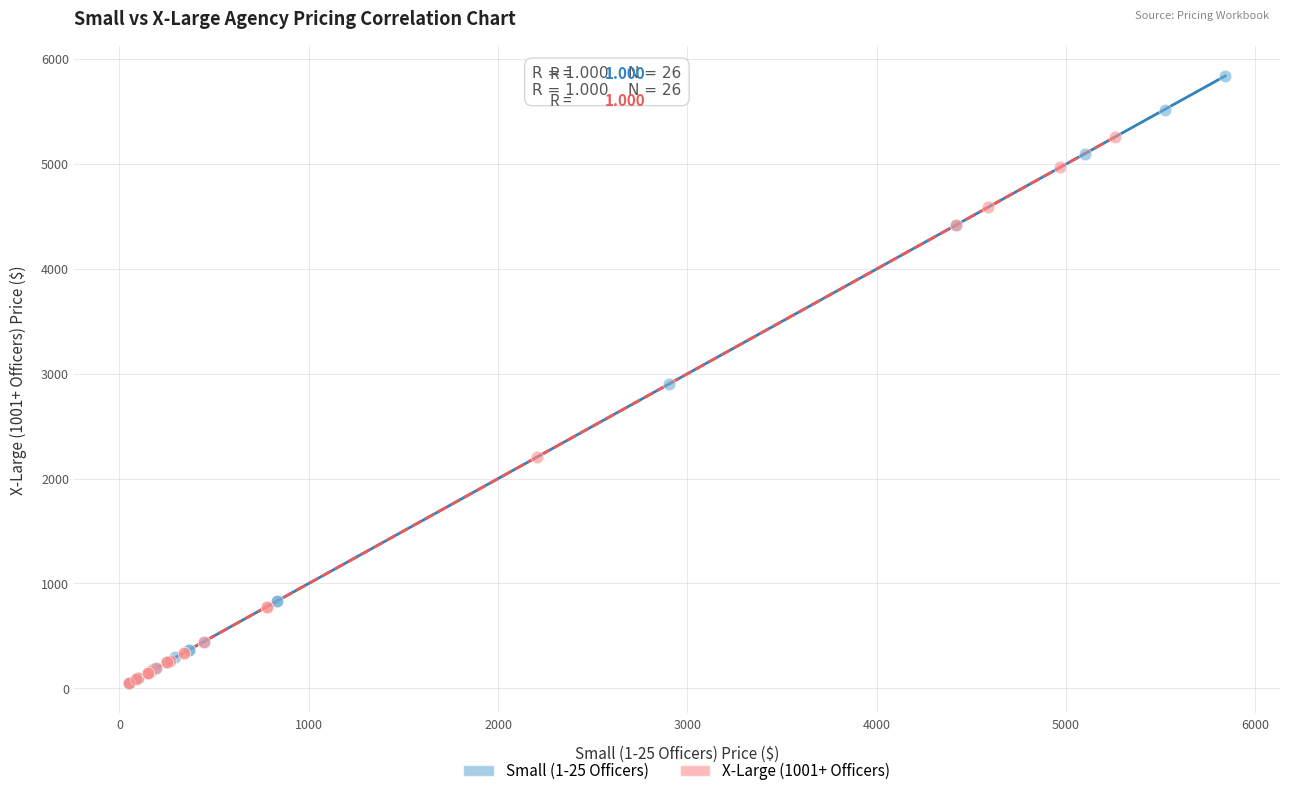

Which series reaches the maximum Y coordinate?

Small (1-25 Officers)